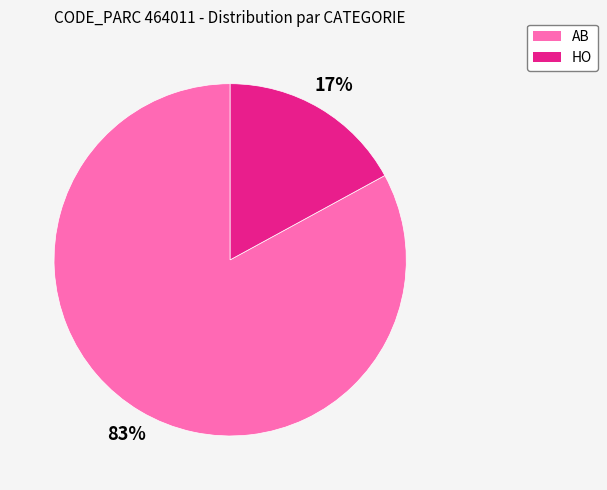

Is there any slice that represents more than half of the pie?

Yes